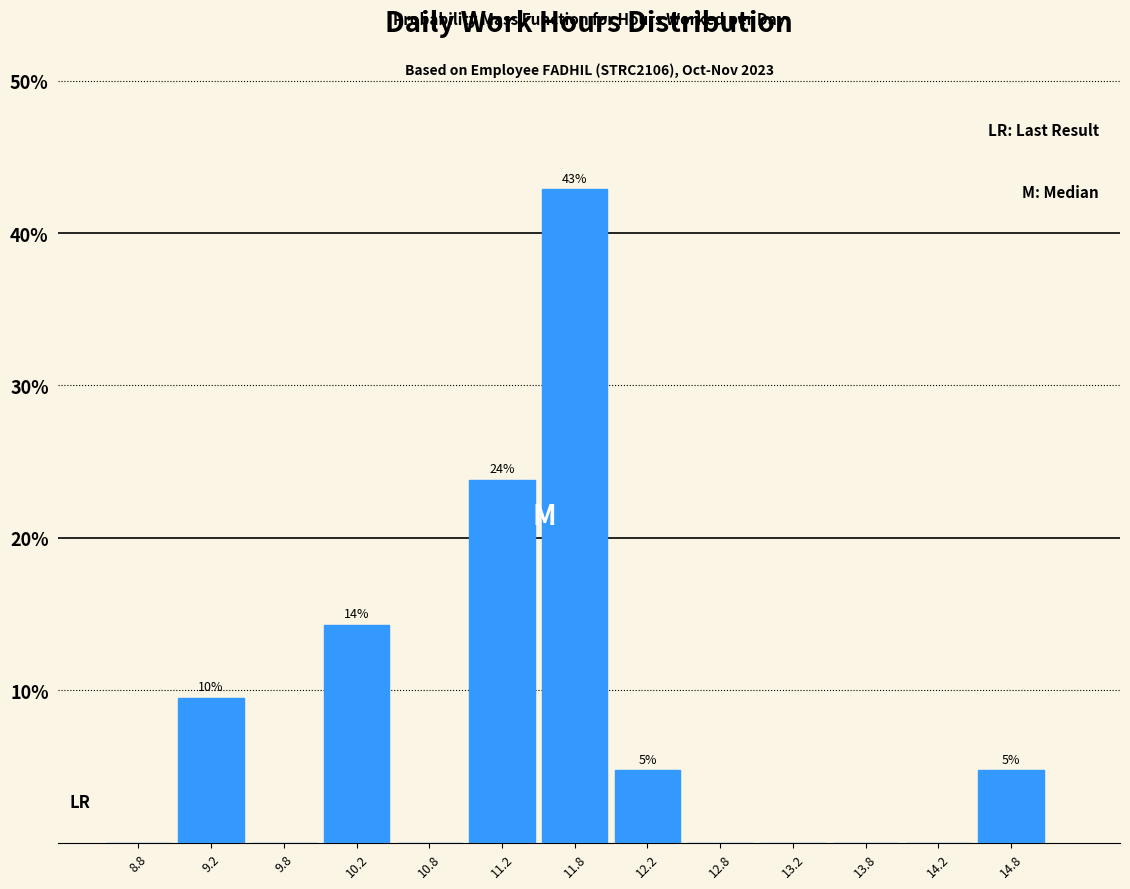

Over which range of the x-axis is the bar tallest?

11.5 to 12.0